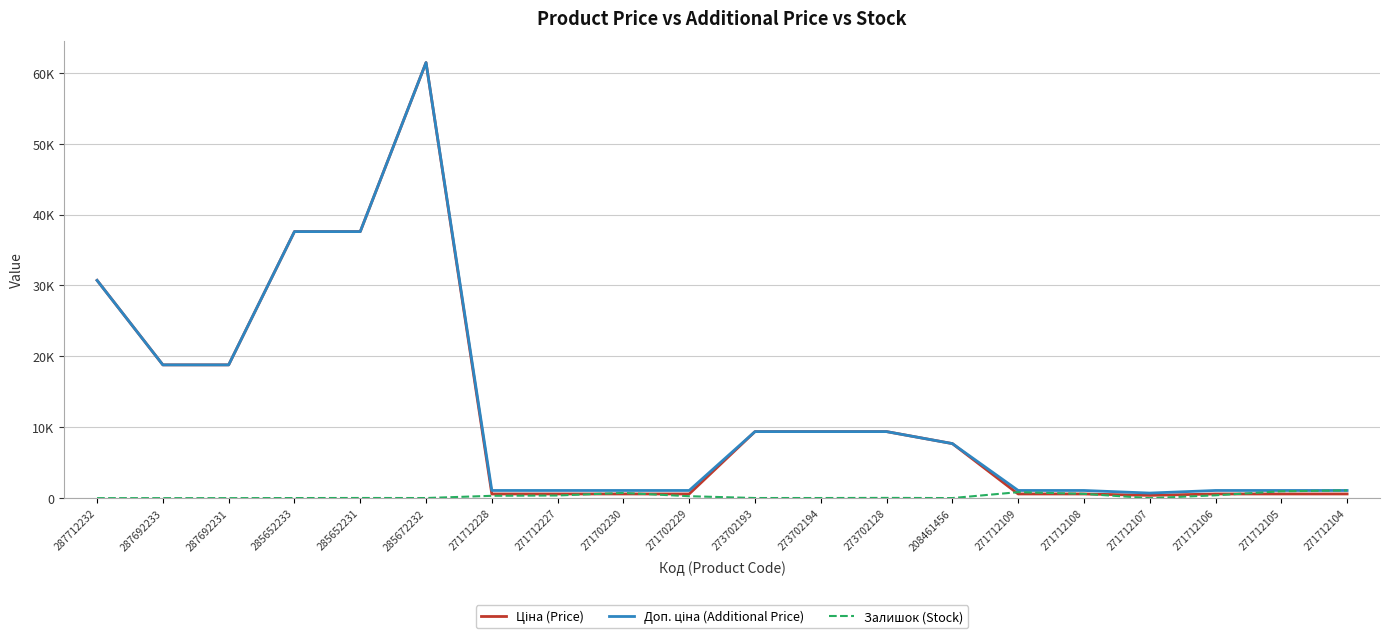

At which category is the sum across all series the highest?

285672232